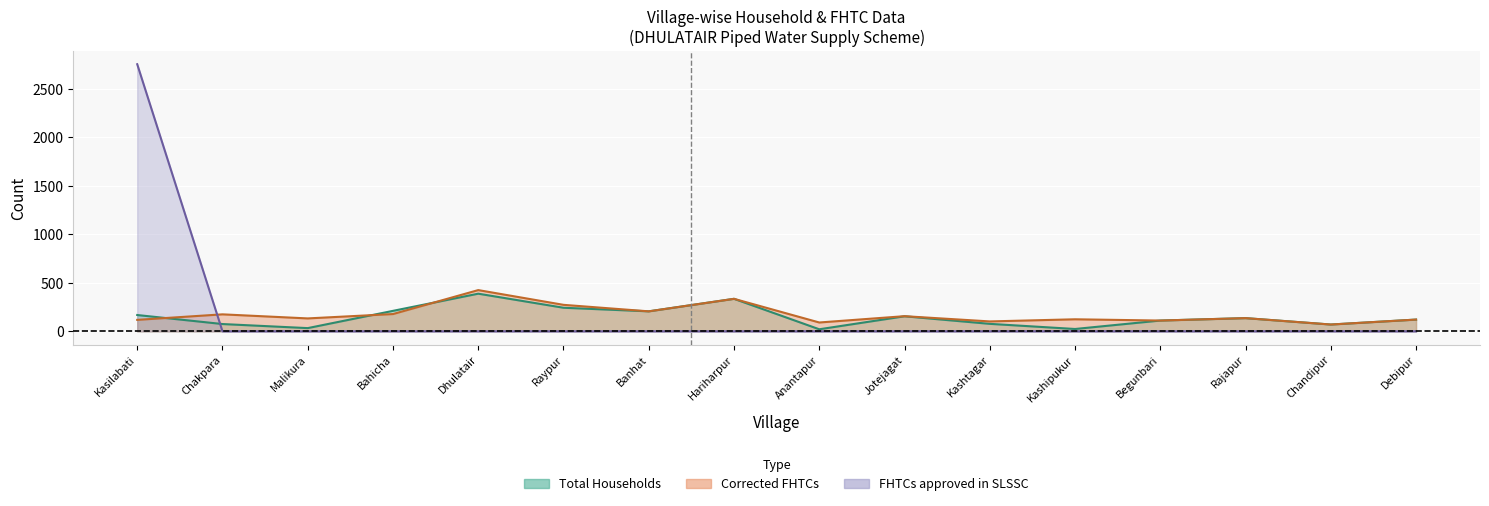

How many interior local peaks does the Corrected FHTCs series have?

6